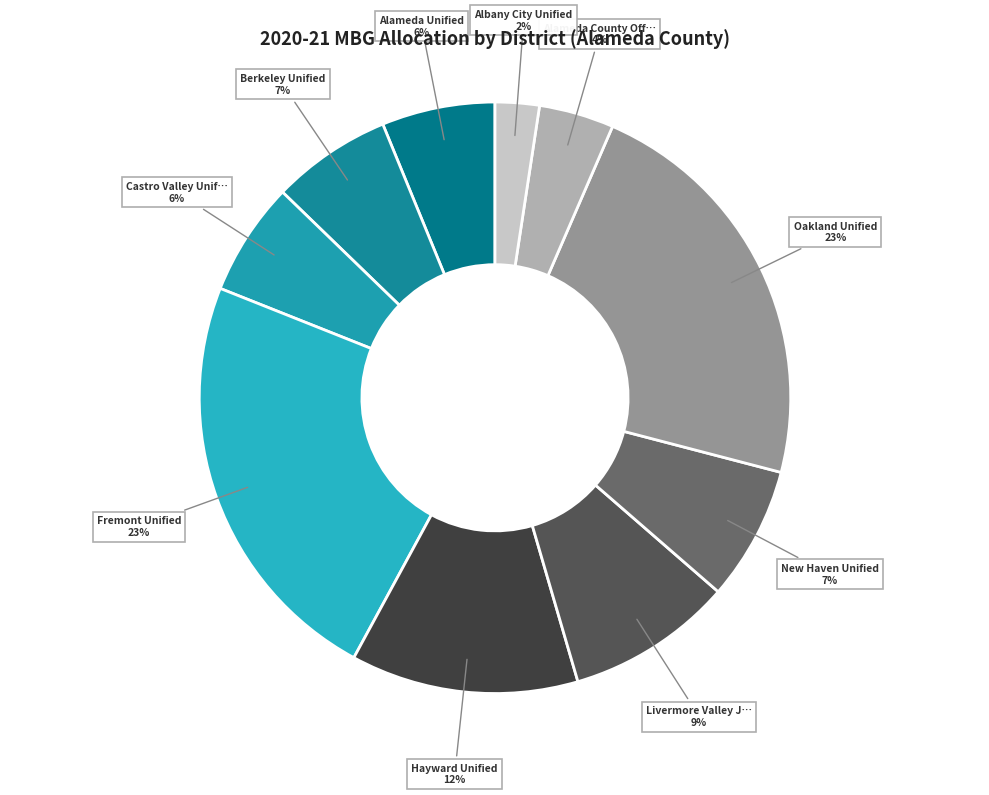

Which slice is the smallest?

Albany City Unified